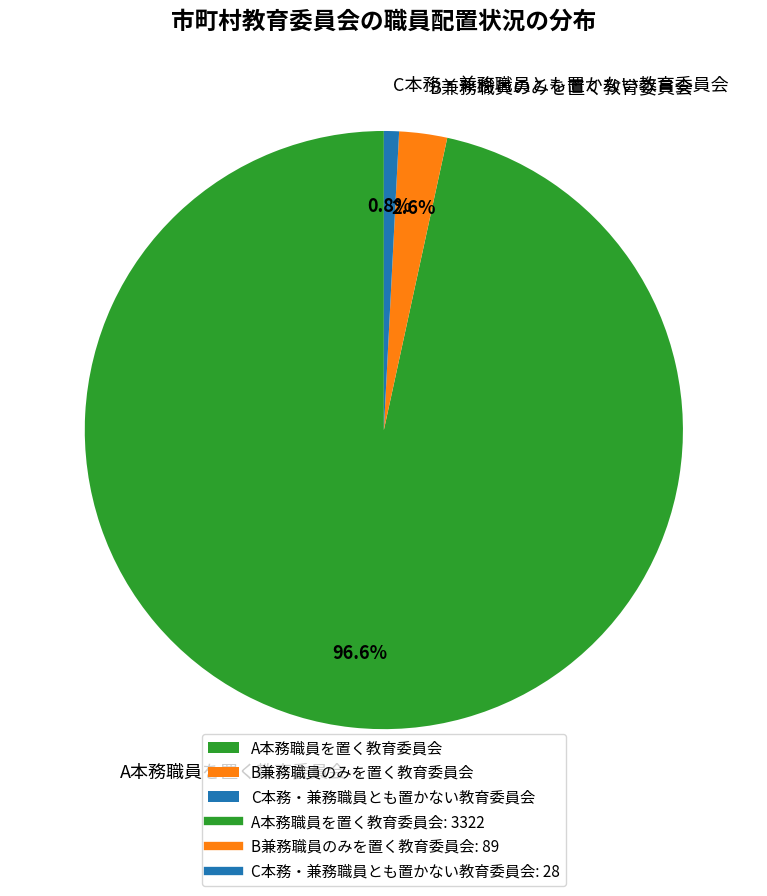

Which category accounts for the majority?

A本務職員を置く教育委員会